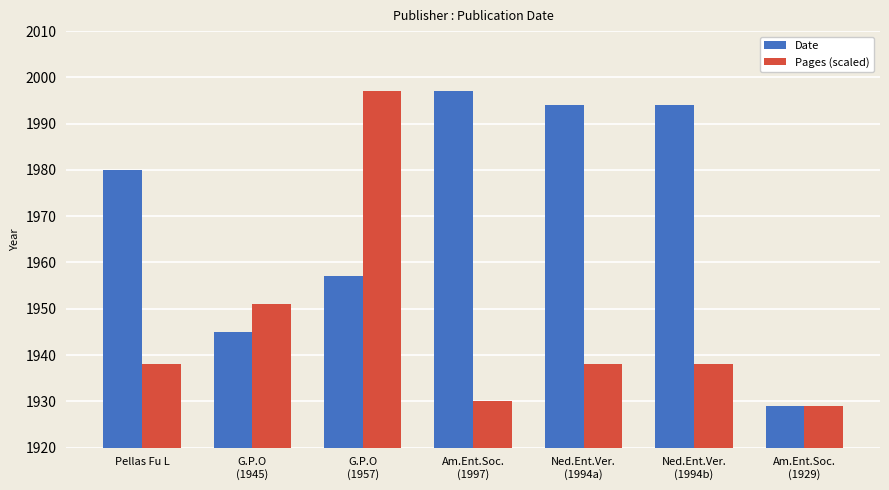

Reading left to right, what are all the values shown in this chart?

Date: Pellas Fu L=1980	G.P.O
(1945)=1945	G.P.O
(1957)=1957	Am.Ent.Soc.
(1997)=1997	Ned.Ent.Ver.
(1994a)=1994	Ned.Ent.Ver.
(1994b)=1994	Am.Ent.Soc.
(1929)=1929
Pages (scaled): Pellas Fu L=1938	G.P.O
(1945)=1951	G.P.O
(1957)=1997	Am.Ent.Soc.
(1997)=1930	Ned.Ent.Ver.
(1994a)=1938	Ned.Ent.Ver.
(1994b)=1938	Am.Ent.Soc.
(1929)=1929